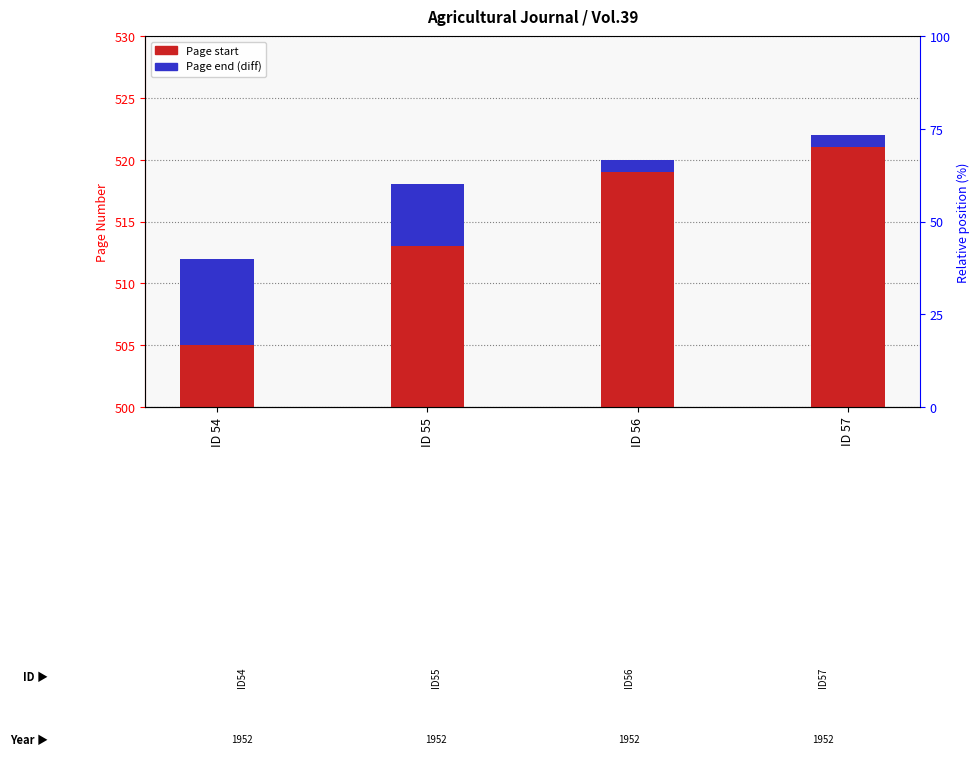

What is the approximate value of Page end (diff) at ID 54?

7